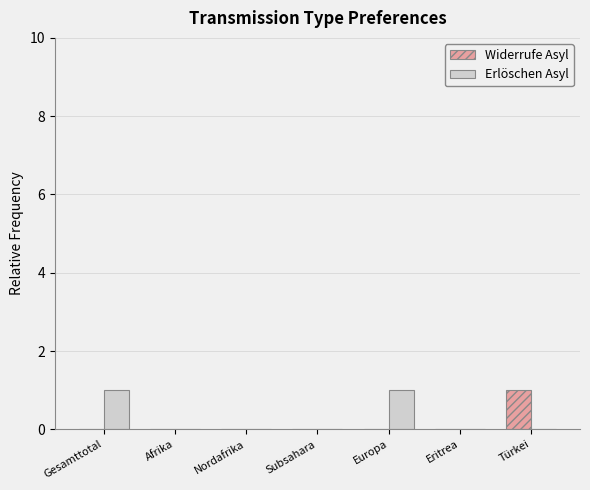

Reading left to right, transcribe all the data shown in this chart.

Widerrufe Asyl: 0	0	0	0	0	0	1
Erlöschen Asyl: 1	0	0	0	1	0	0